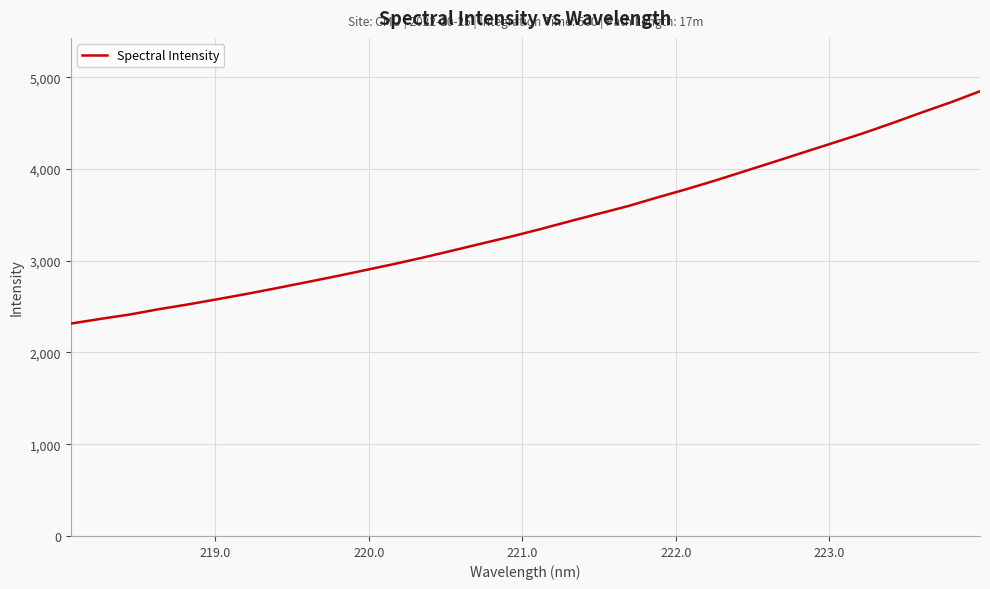

What is the minimum value shown in the chart?

2314.6